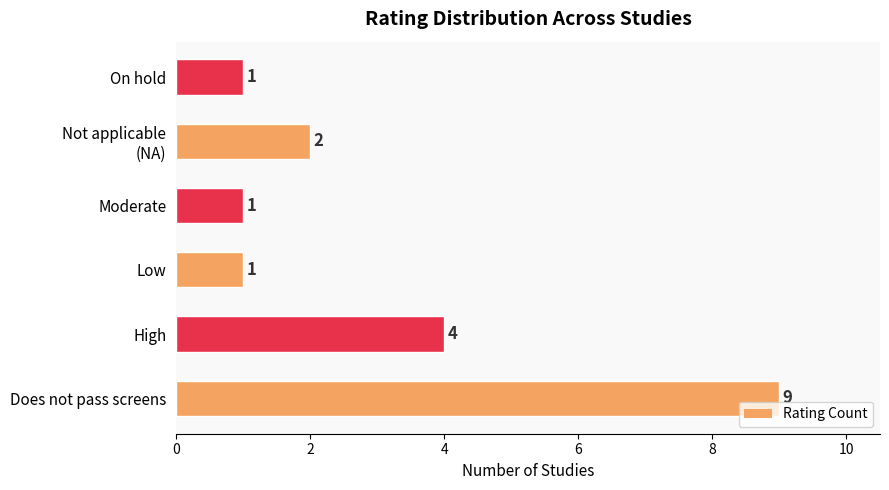

What is the change in value from Does not pass screens to High?

-5